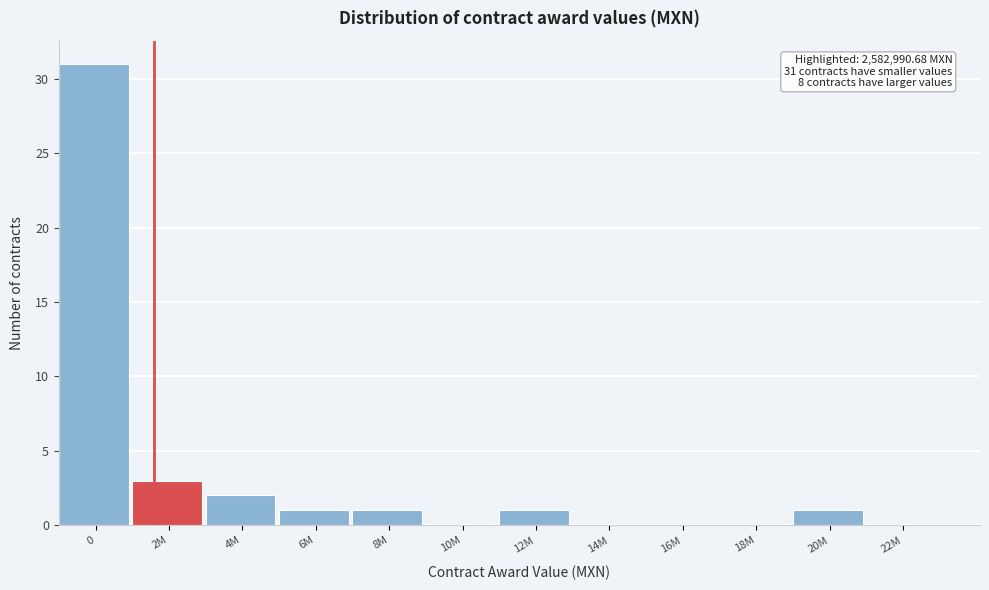

Reading left to right, transcribe all the data shown in this chart.

0=31	2M=3	4M=2	6M=1	8M=1	10M=0	12M=1	14M=0	16M=0	18M=0	20M=1	22M=0